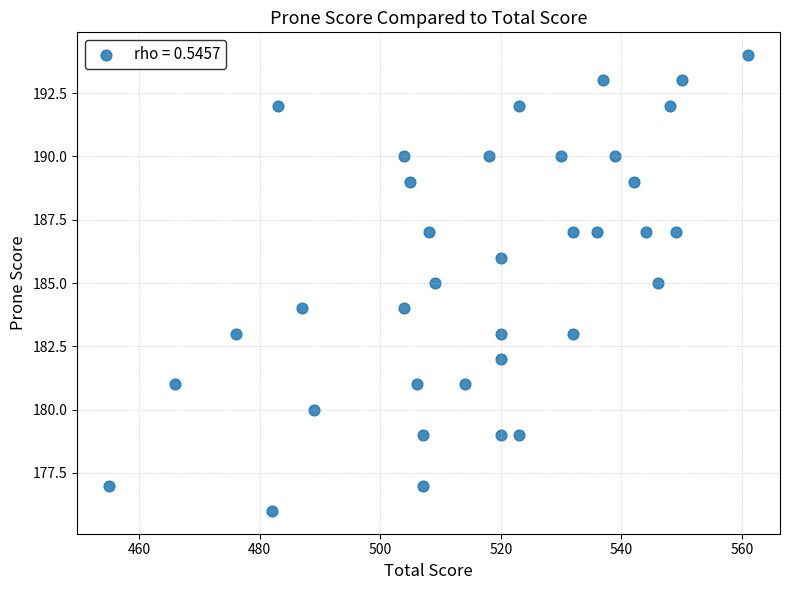

What is the range of Y values (max minus min)?

18